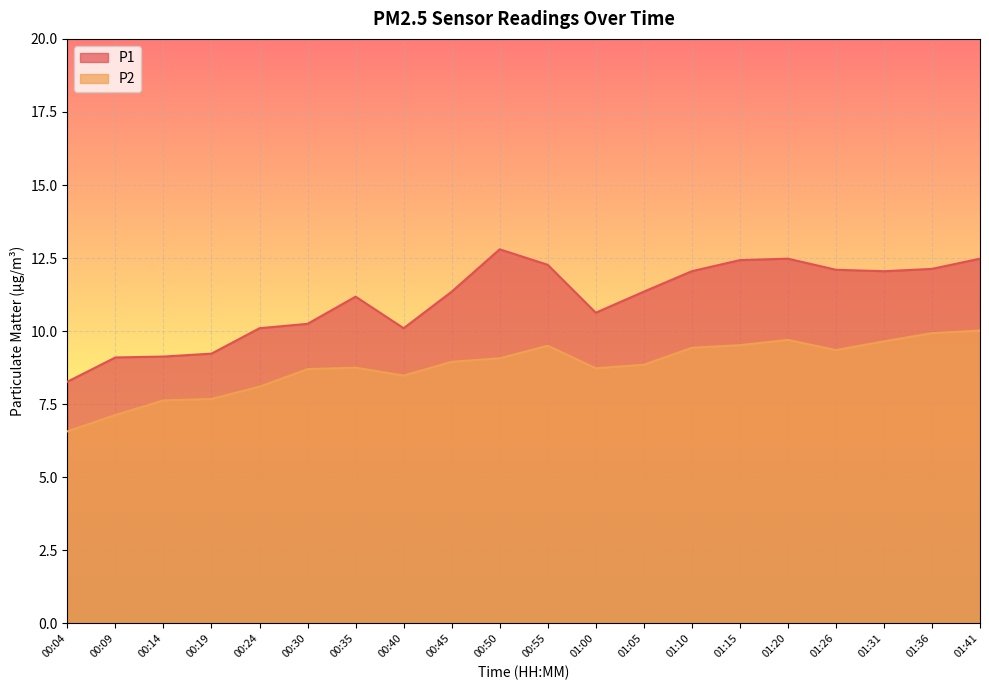

Where is P2 nearest to the value 8?

00:24